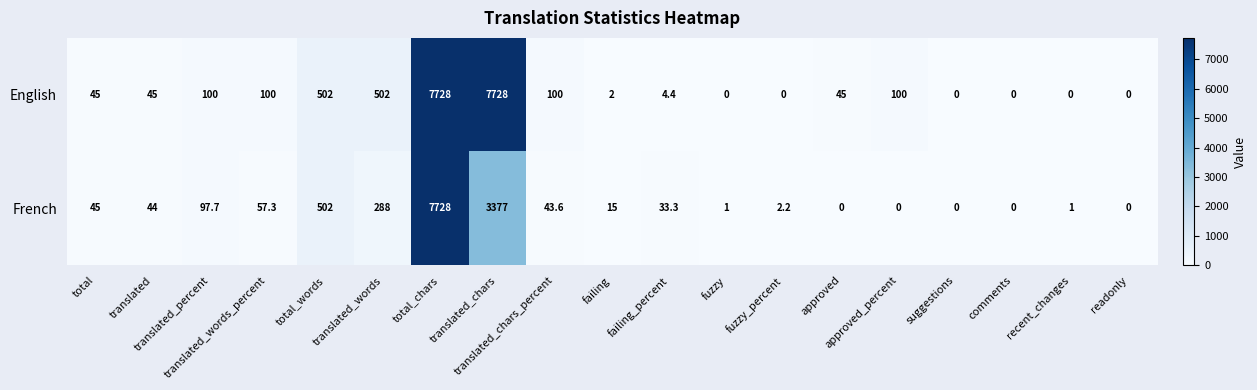

What is the maximum value for English?

7728.0